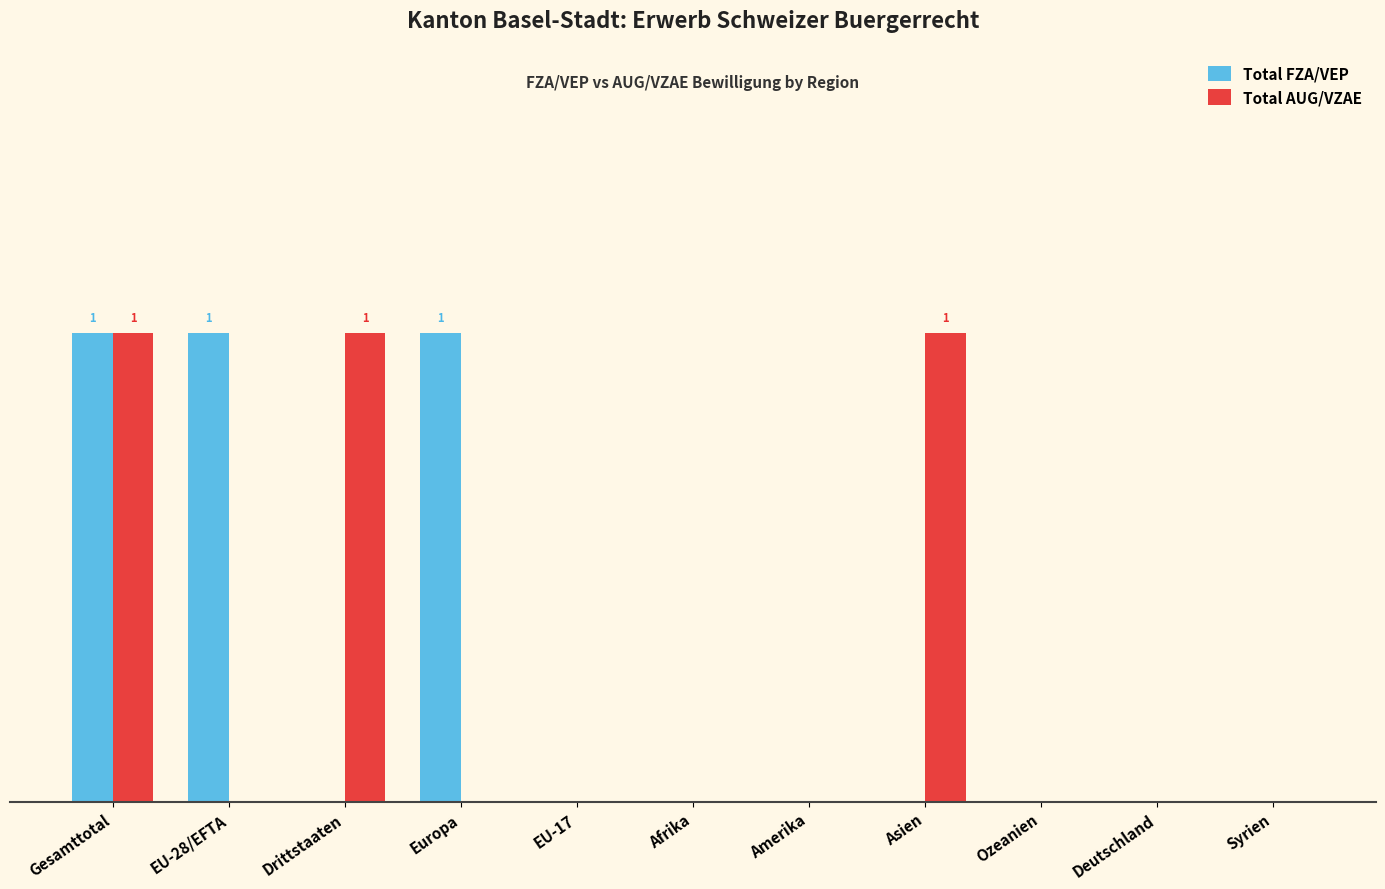

Are the bars horizontal?

No